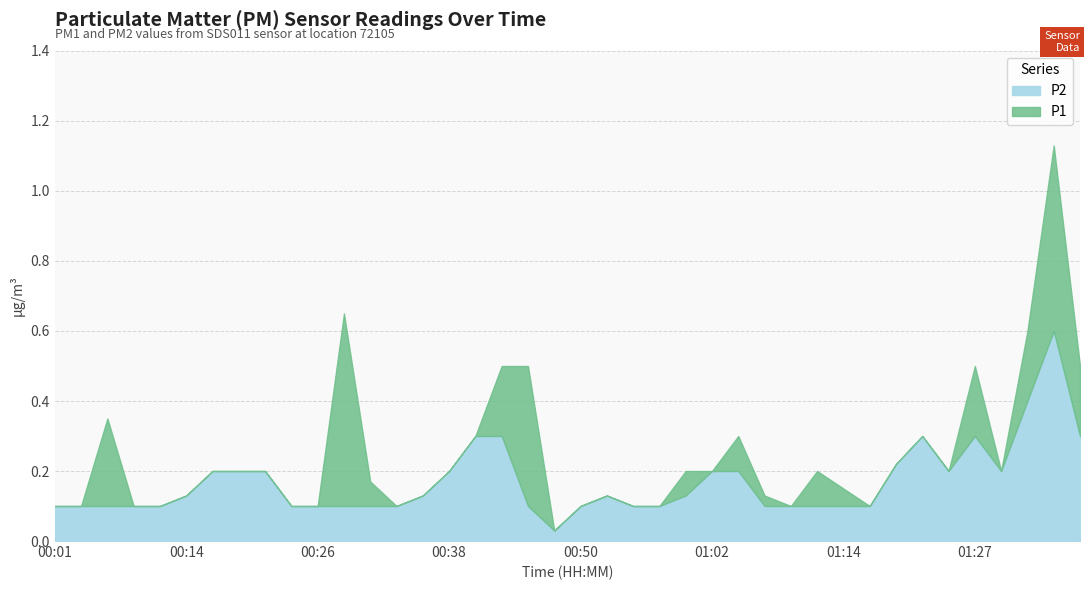

Rank the categories by P1 value from highest to lowest.

01:34, 00:28, 01:31, 00:43, 00:45, 01:27, 01:36, 00:06, 00:40, 01:05, 01:22, 01:19, 00:16, 00:18, 00:21, 00:38, 01:00, 01:02, 01:12, 01:24, 01:29, 00:31, 01:14, 00:14, 00:35, 00:52, 01:07, 00:01, 00:04, 00:09, 00:11, 00:23, 00:26, 00:33, 00:50, 00:55, 00:57, 01:10, 01:17, 00:48